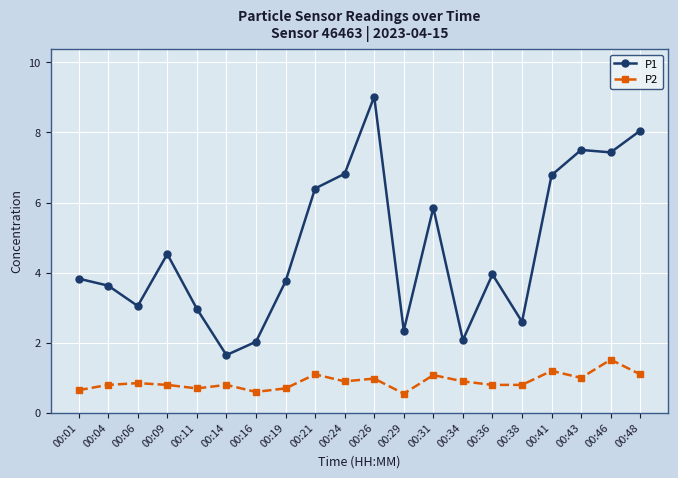

Rank the series at 00:24 from lowest to highest value.

P2, P1